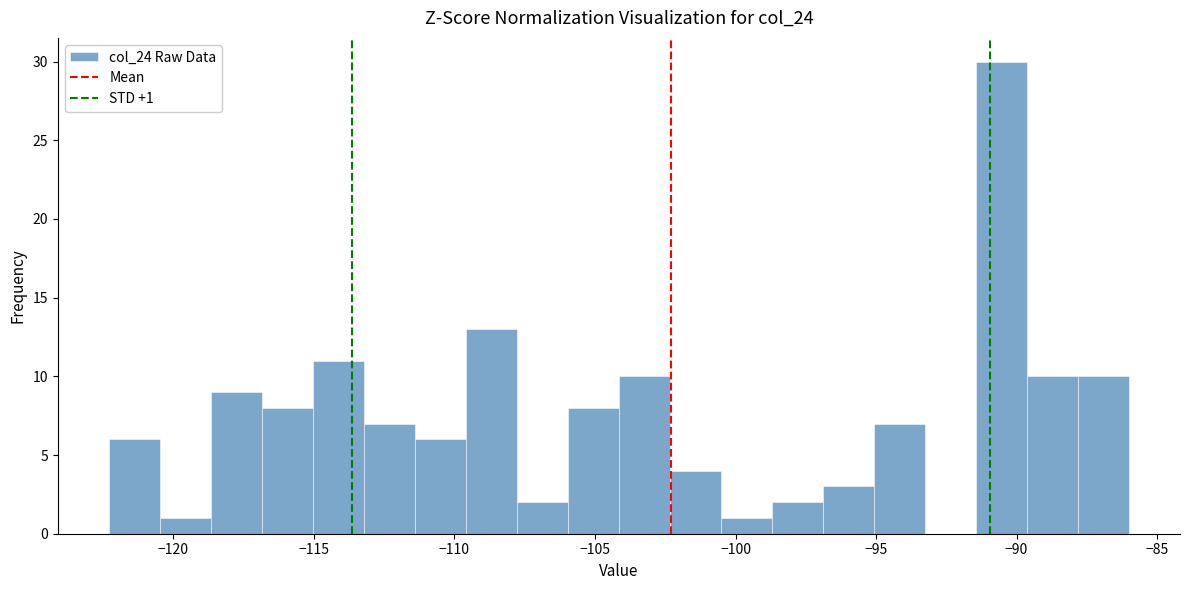

Around what value on the x-axis is the tallest bar? Give the approximate position of its centre, as read against the axis.

-90.5